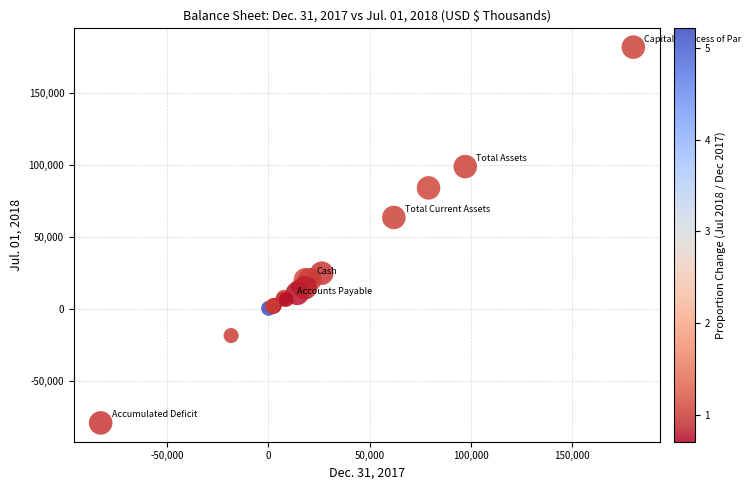

What Y value in the scatter plot is closest to 51350?

63523